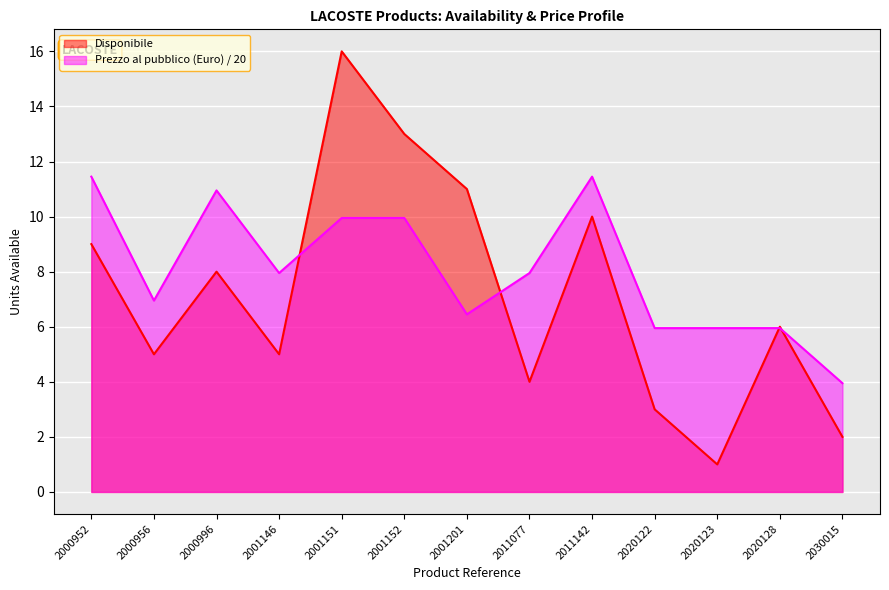

Reading left to right, list all the values displayed in this chart.

Disponibile: 2000952=9.0	2000956=5.0	2000996=8.0	2001146=5.0	2001151=16.0	2001152=13.0	2001201=11.0	2011077=4.0	2011142=10.0	2020122=3.0	2020123=1.0	2020128=6.0	2030015=2.0
Prezzo al pubblico (Euro): 2000952=11.4	2000956=7.0	2000996=10.9	2001146=8.0	2001151=9.9	2001152=9.9	2001201=6.5	2011077=8.0	2011142=11.4	2020122=6.0	2020123=6.0	2020128=6.0	2030015=4.0